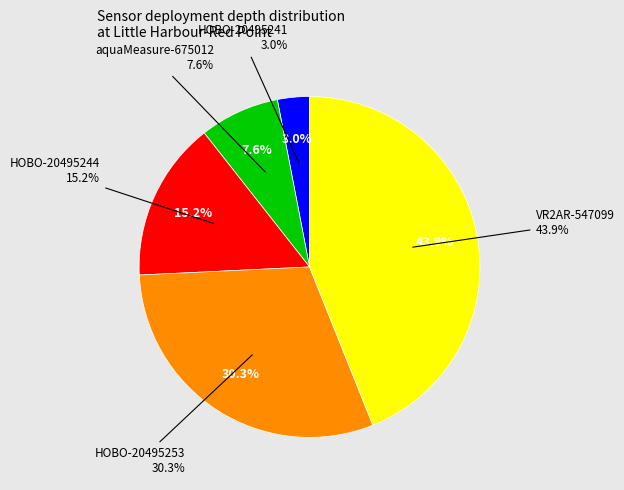

What is the largest slice in the pie chart?

VR2AR-547099